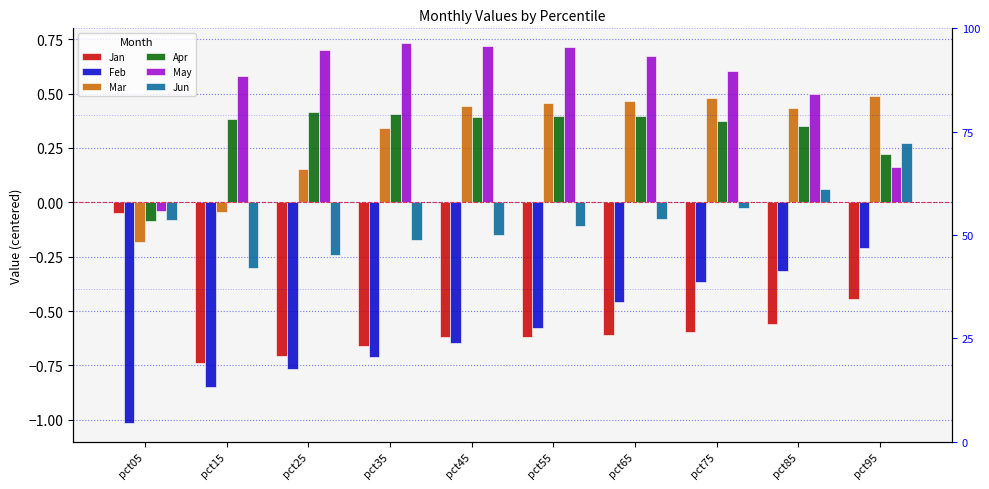

Count the number of data series in this chart.

6